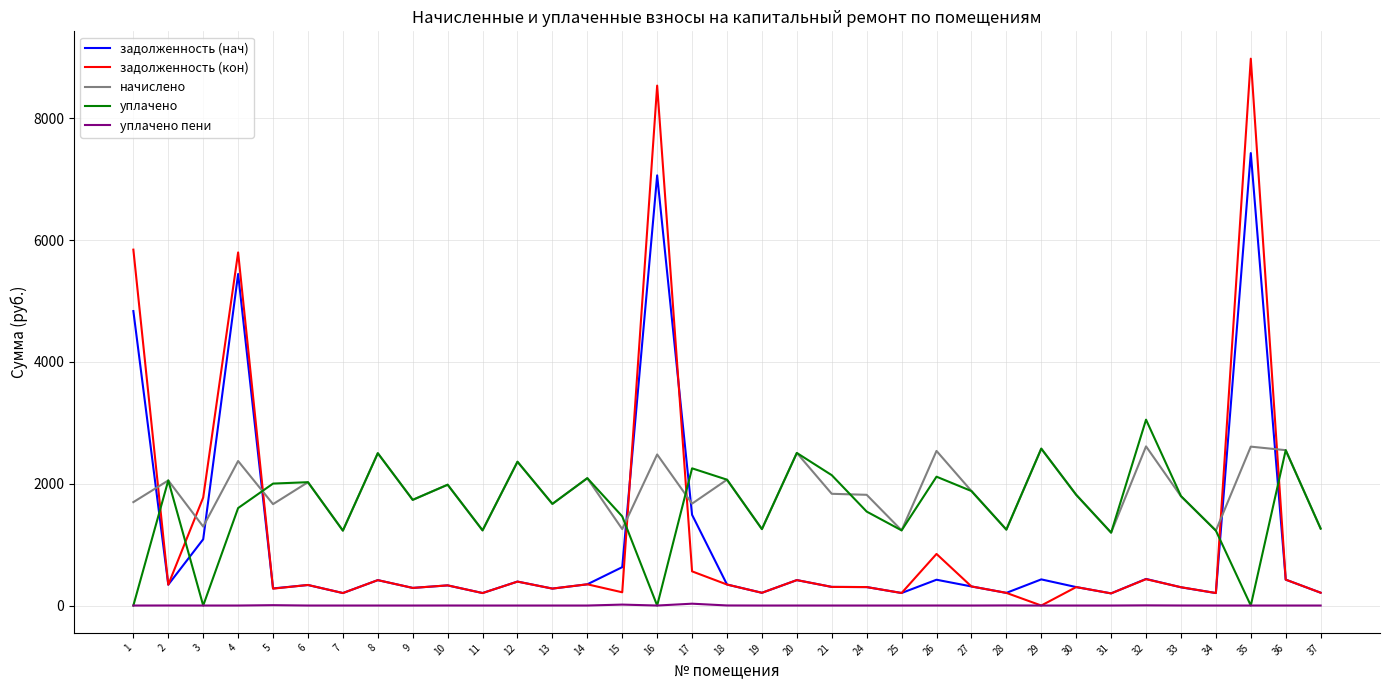

Between 4 and 19, which series saw the biggest shift?

задолженность (кон)